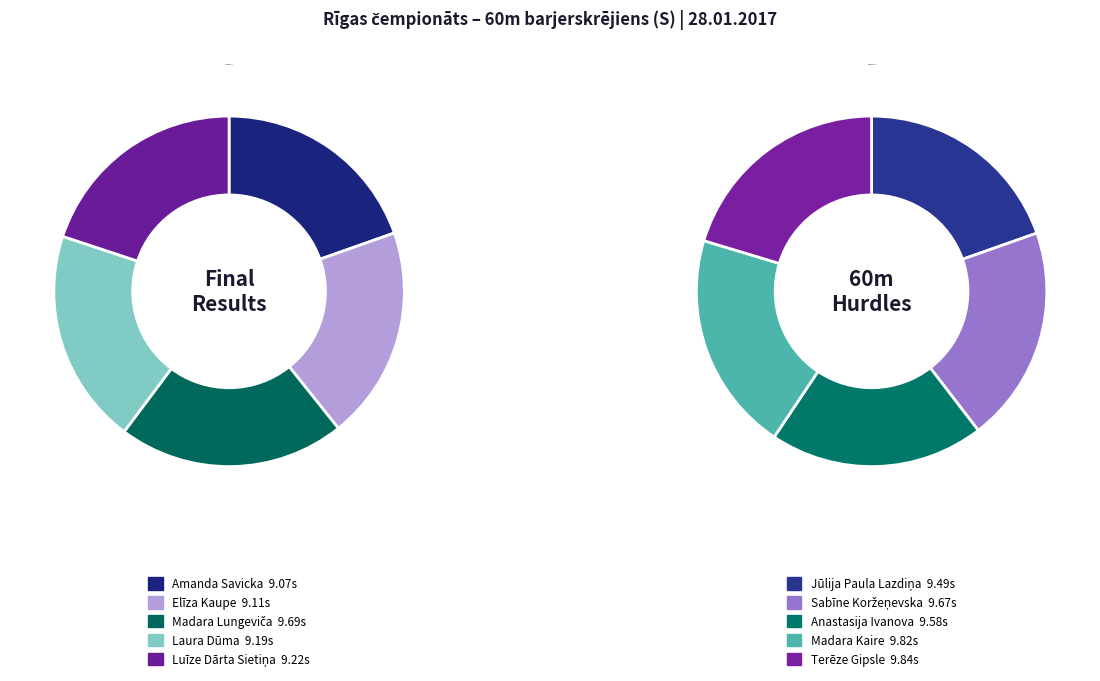

What is the ratio of the value at Jūlija Paula Lazdiņa to the value at Sabīne Koržeņevska?

1.0